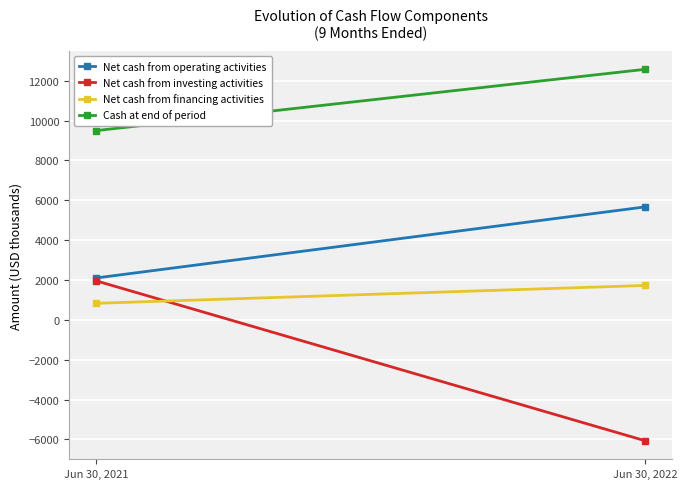

What is the difference between the maximum and minimum values in the Net cash from operating activities series?

3564